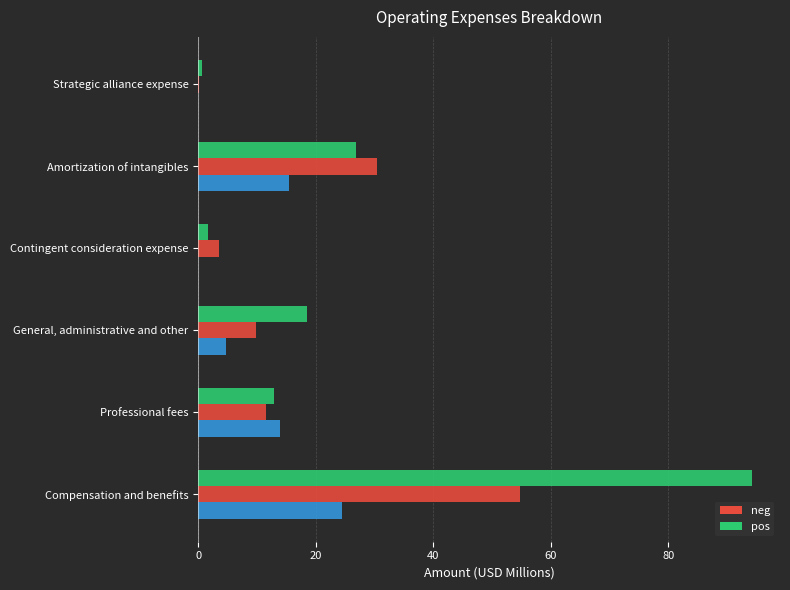

Which category has the highest value across all series?

Compensation and benefits